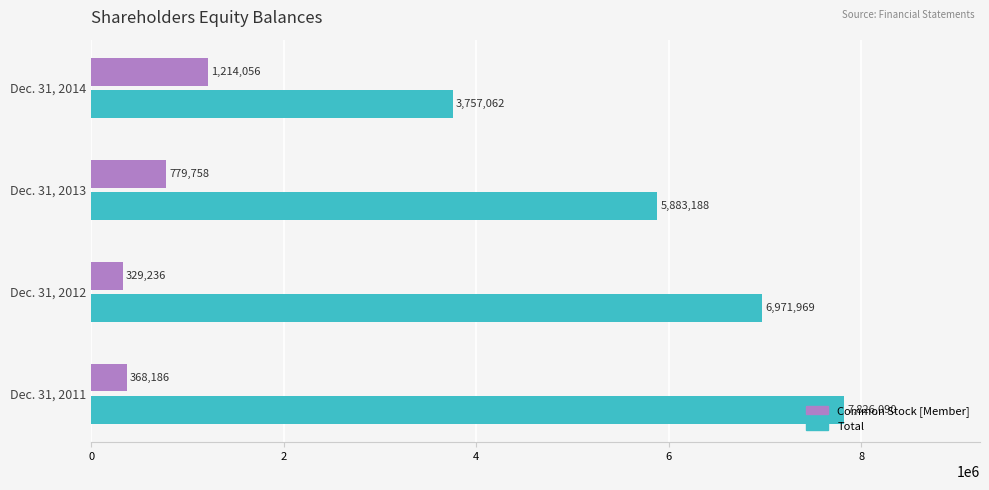

Which series has the largest total across all categories?

Total